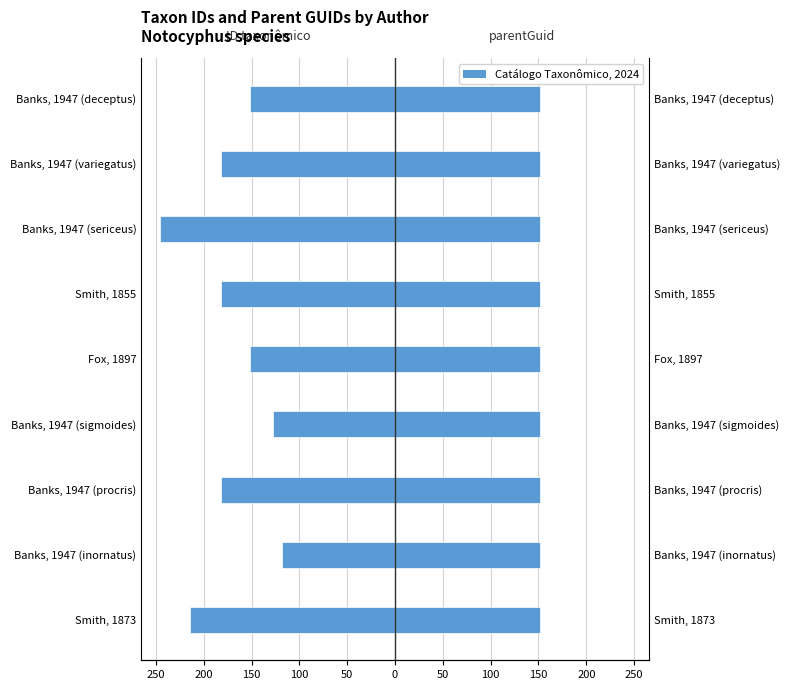

How many data points does each series have?

9